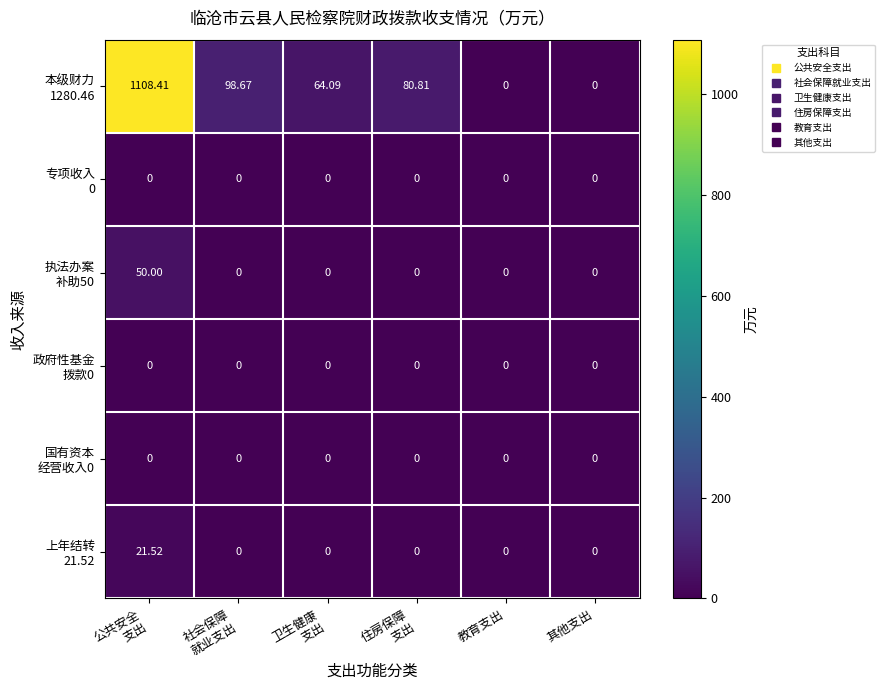

Count the number of categories in the chart.

6